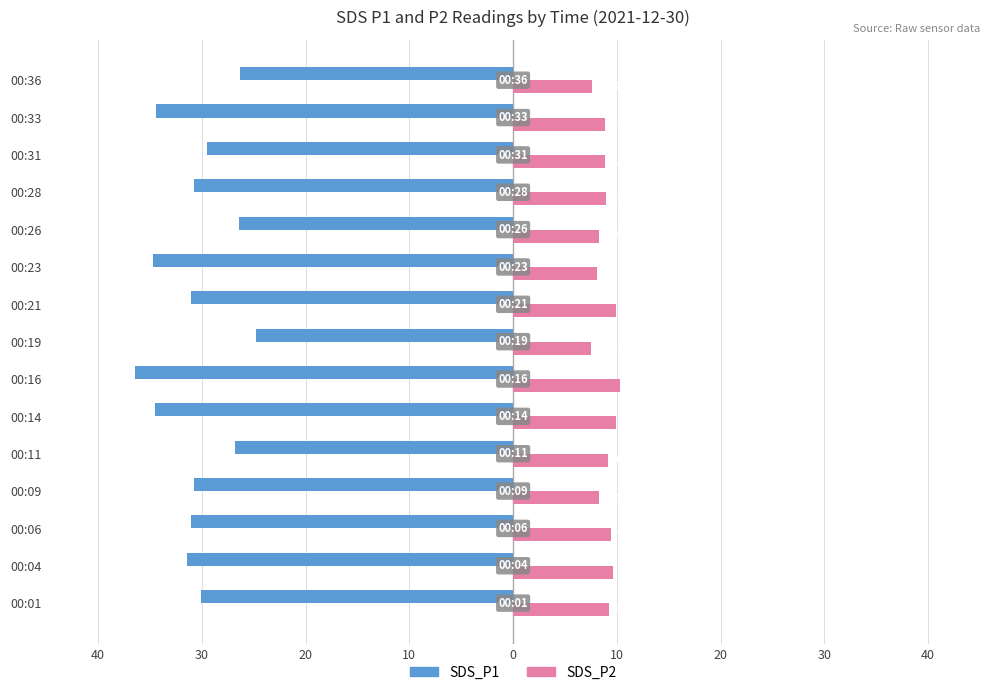

What are all the series names shown in the legend?

SDS_P1, SDS_P2